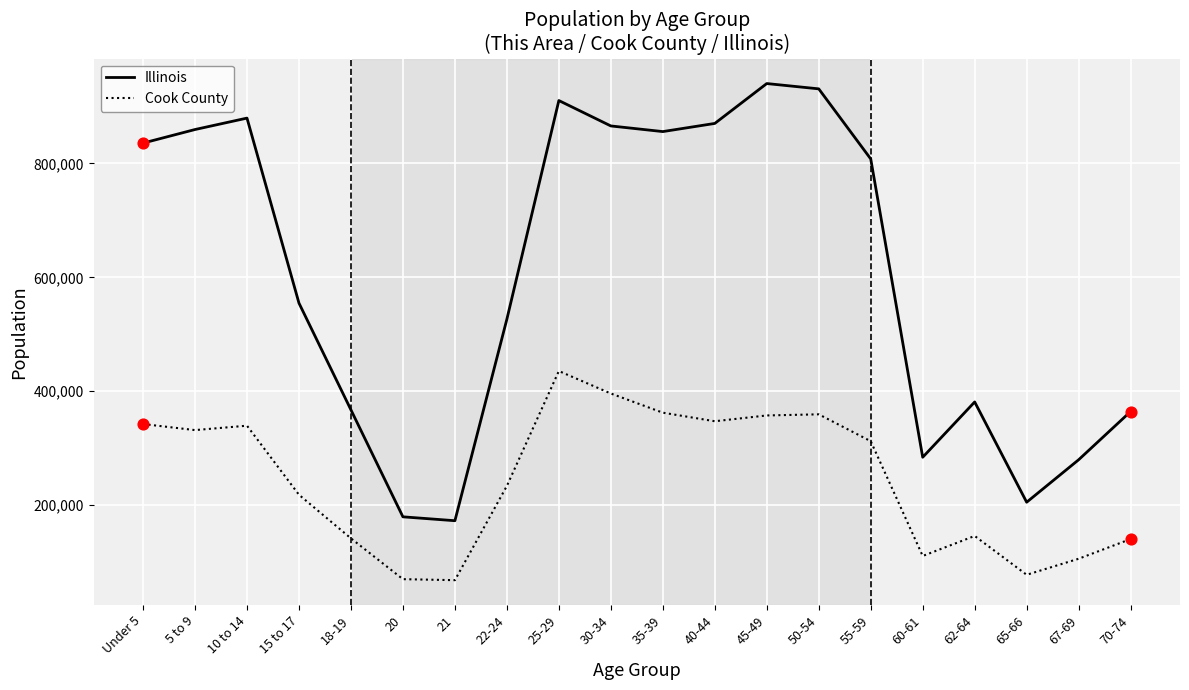

Which series changed the most between 15 to 17 and 50-54?

Illinois